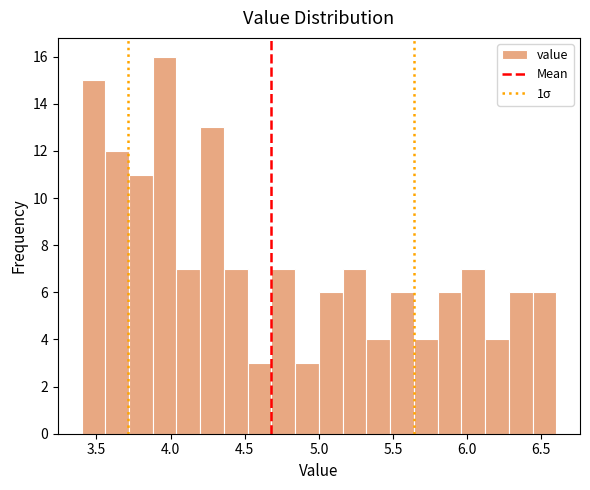

Read against the x-axis, roughly where is the centre of the tallest bar?

3.95